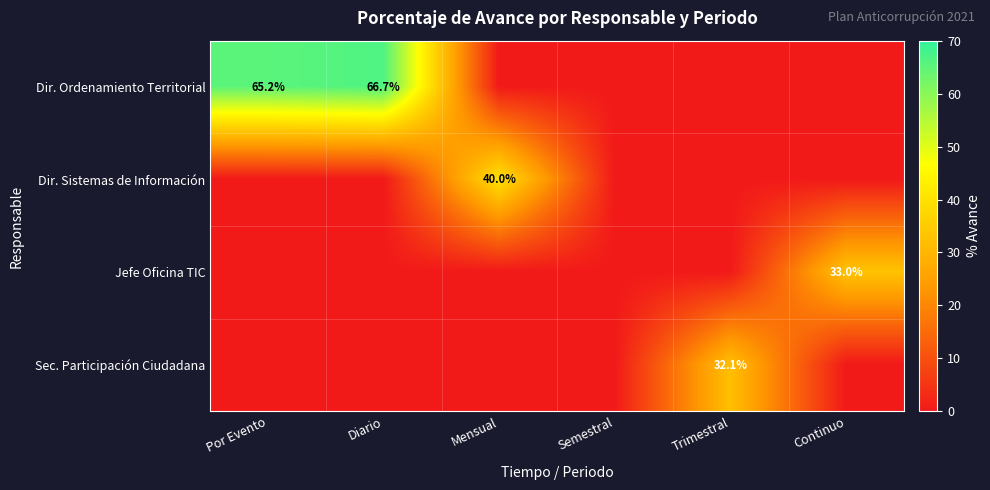

Is it true that Dir. Sistemas de Información equals 40.0 at Mensual?

True